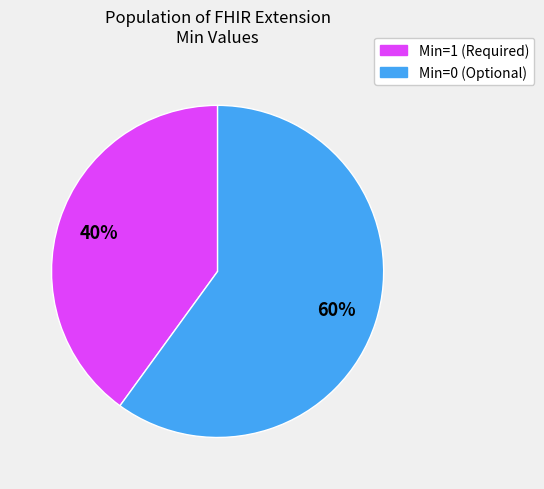

Which category has the smallest portion of the pie?

Min=1 (Required)